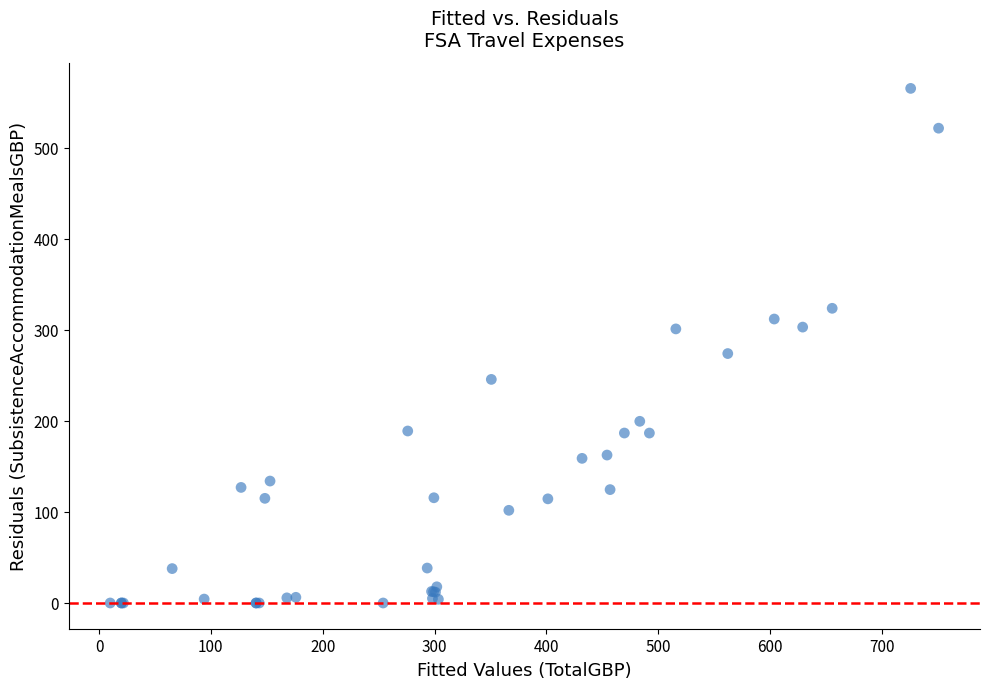

What Y value in the scatter plot is closest to 282?

274.1